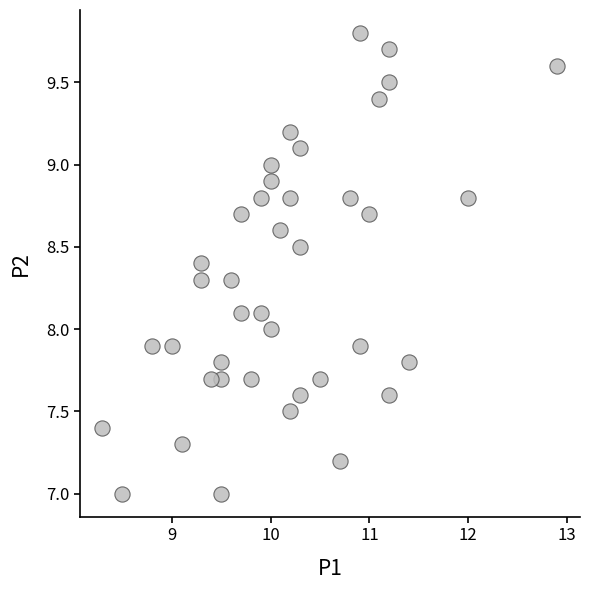

What is the range of X values (max minus min)?

4.6